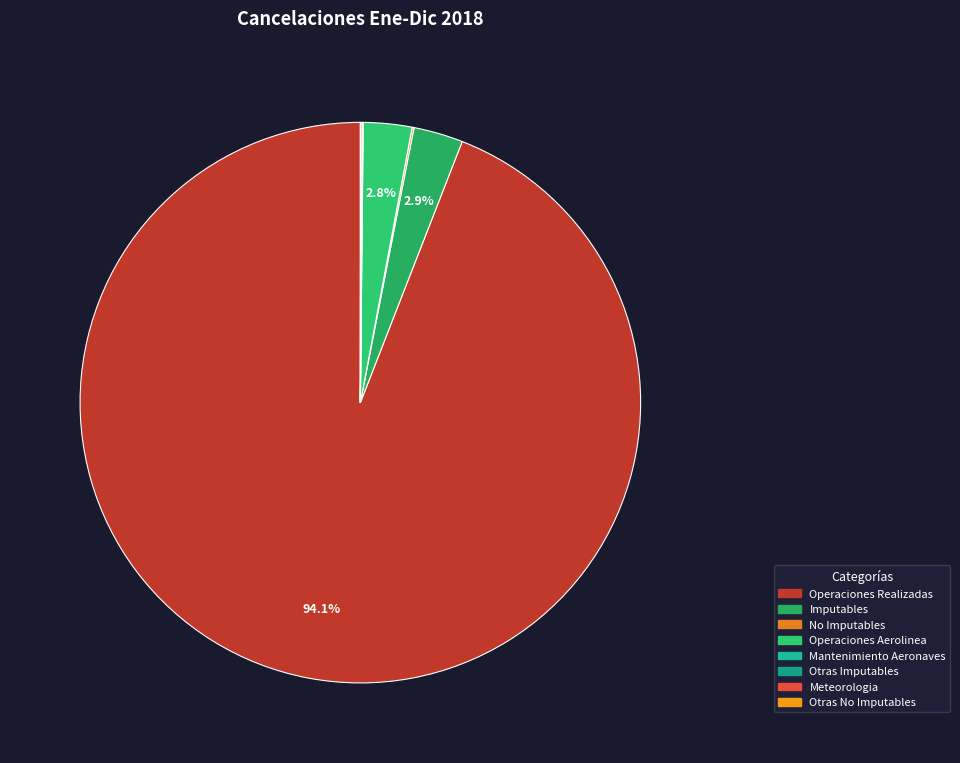

True or false: Operaciones Realizadas accounts for 94% of the total.

True